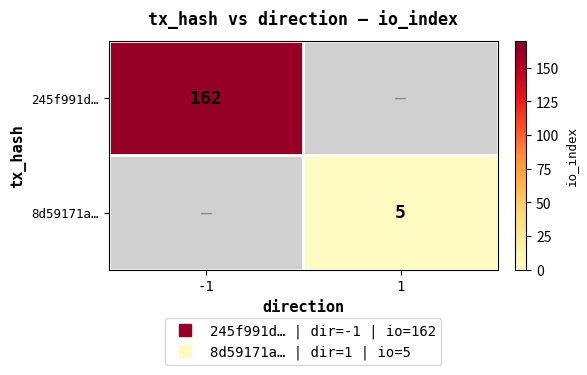

What is the minimum value shown in the chart?

5.0